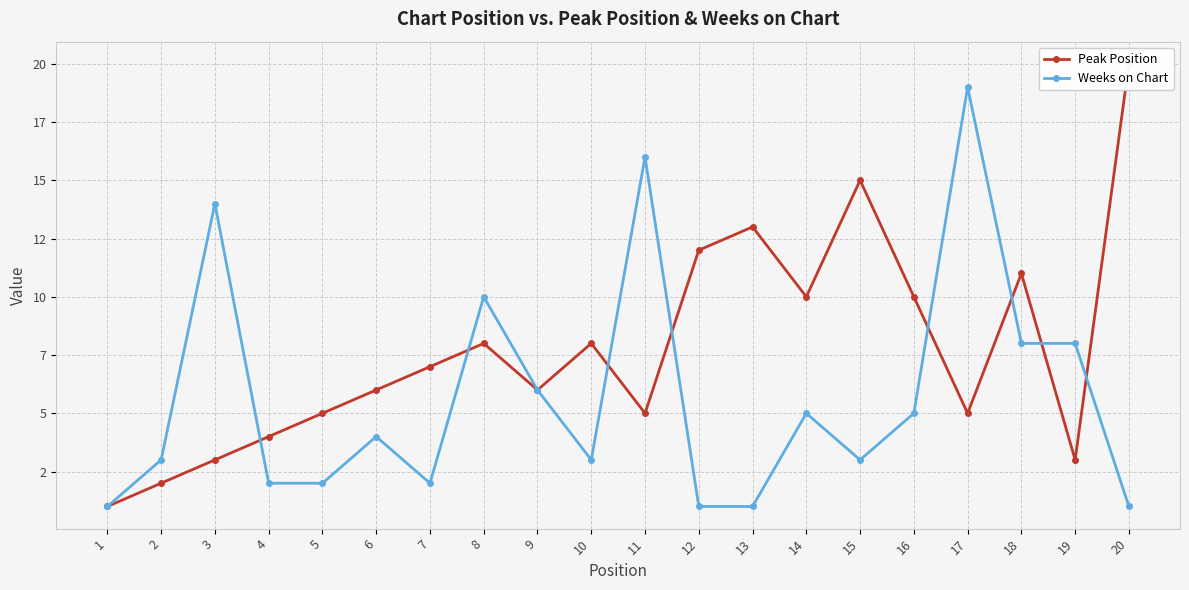

Which series has the largest range (max minus min)?

Peak Position